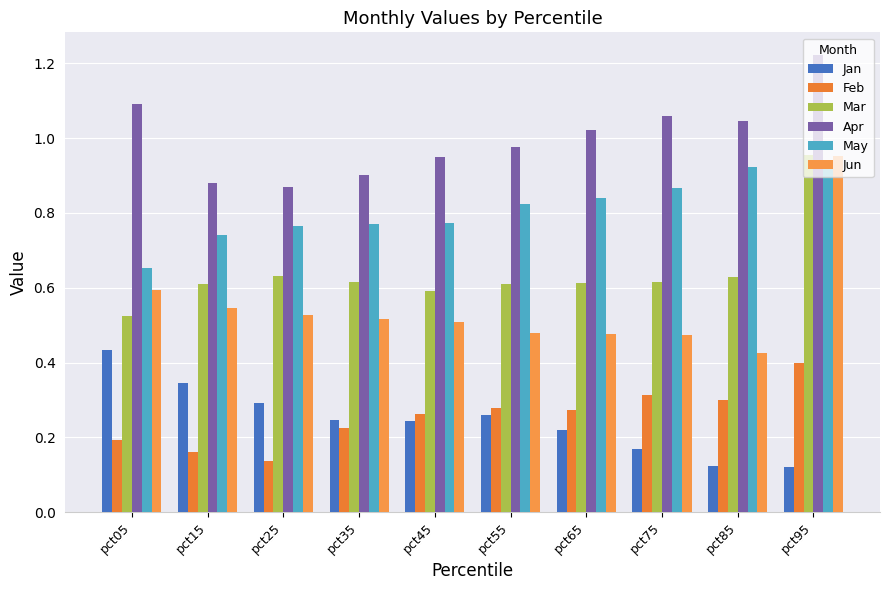

What is the total value across all series at pct45?

3.3